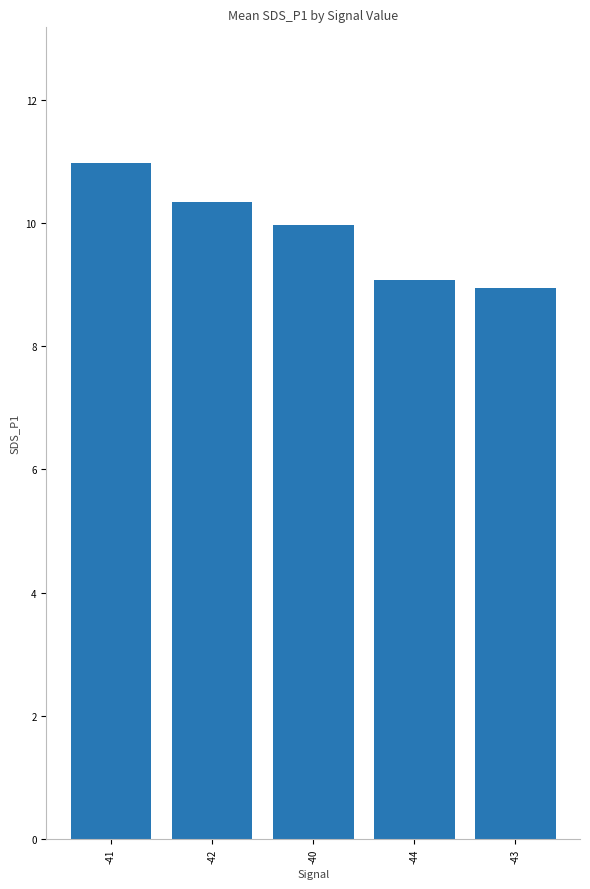

What is the value of the 2nd bar from the left?

10.3